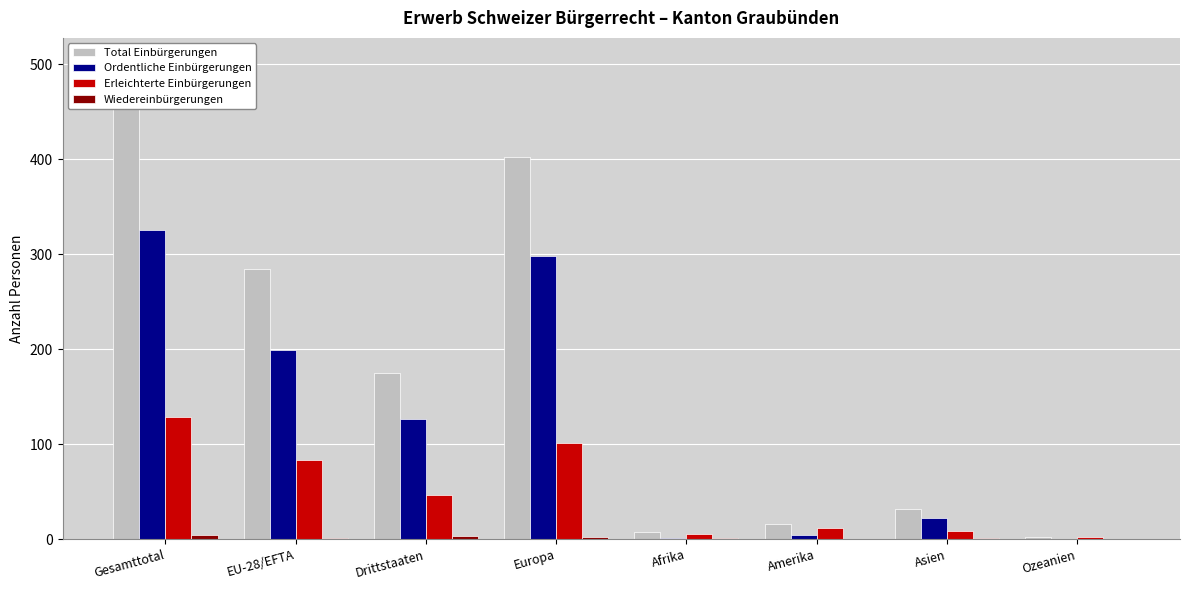

List the series in order of their overall mean, highest first.

Total Einbürgerungen, Ordentliche Einbürgerungen, Erleichterte Einbürgerungen, Wiedereinbürgerungen